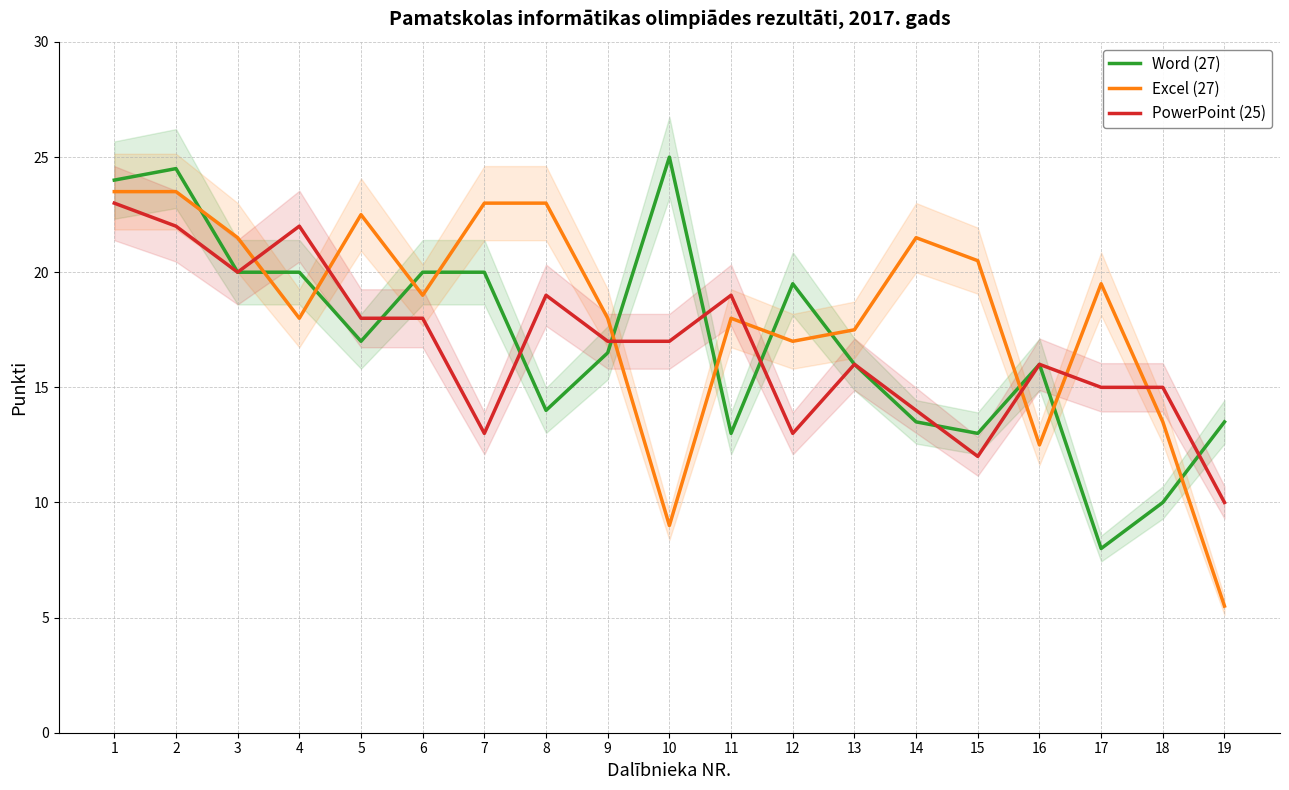

True or false: PowerPoint (25) has more than 2 interior local peaks.

True